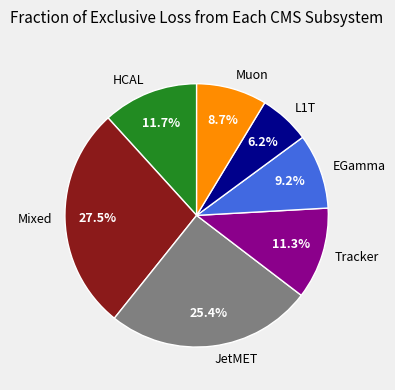

Between Muon and EGamma, which is larger?

EGamma